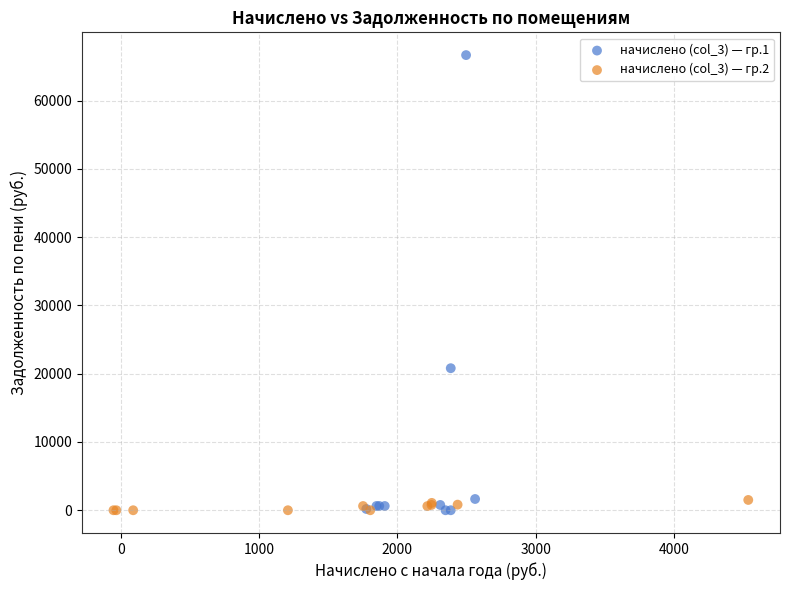

Which series contains the highest Y value?

начислено (col_3) — гр.1